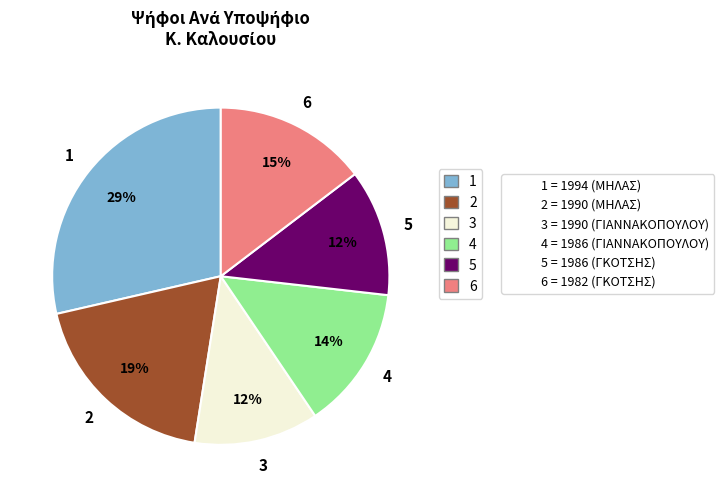

To the nearest percent, what is the average slice percentage?

17%